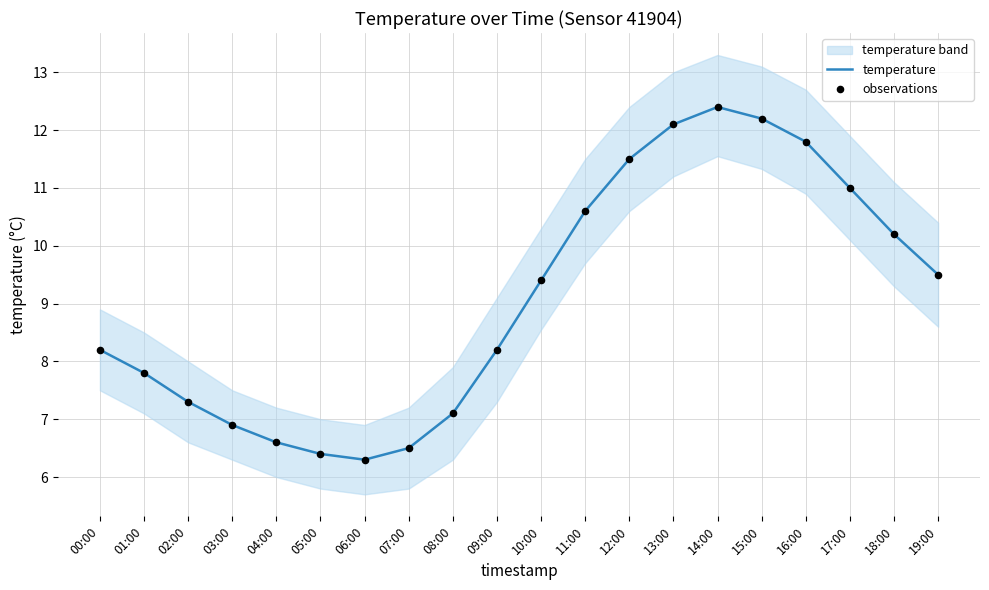

What is the total value across all series at 07:00?

13.0